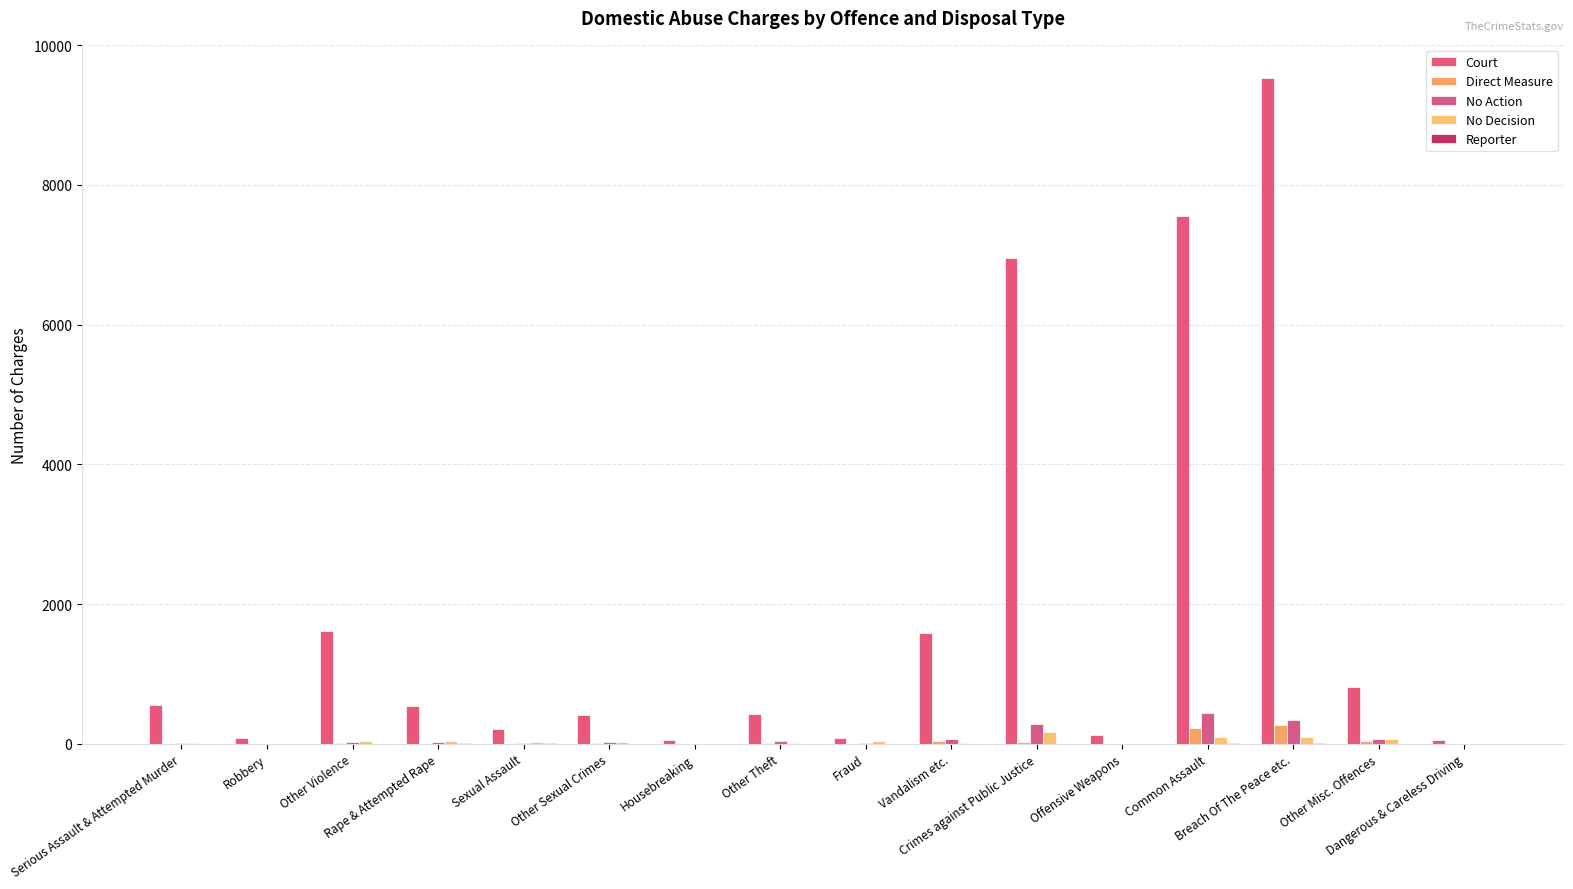

Count the number of categories in the chart.

16